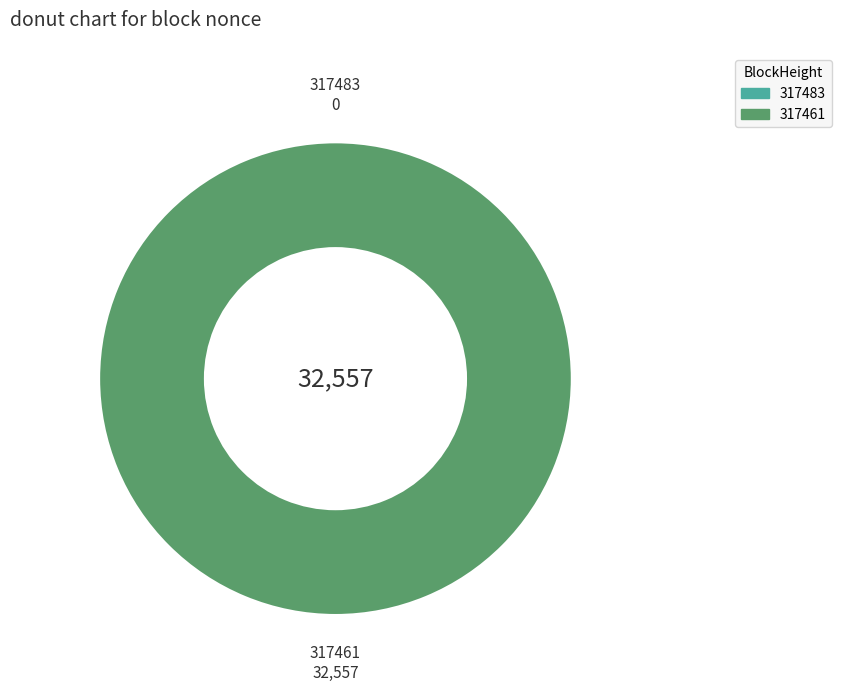

The 317461 slice represents 100% of the pie. True or false?

True